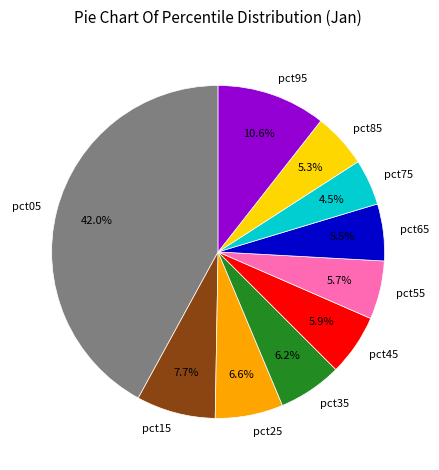

True or false: pct15 accounts for 1% of the total.

False